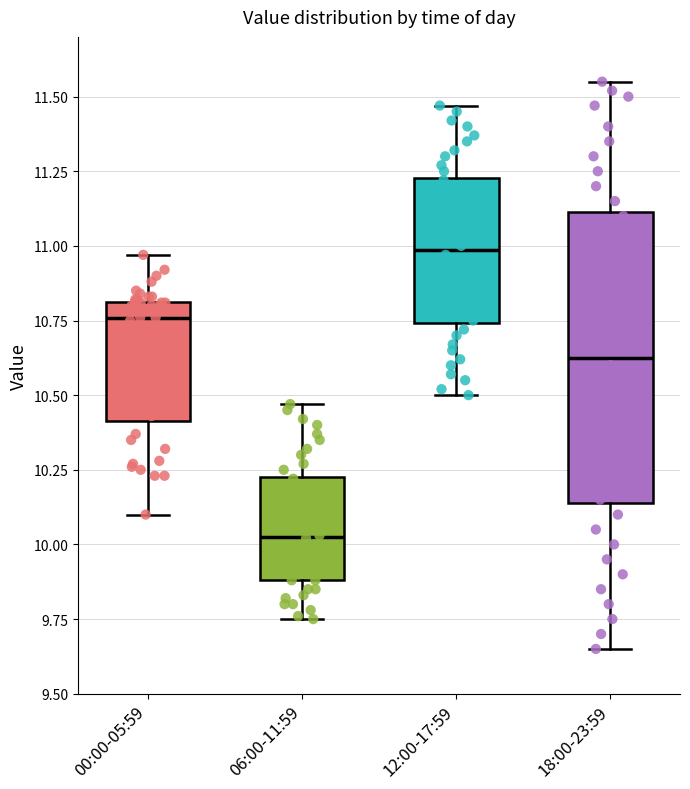

Which box's median line is the lowest?

06:00-11:59